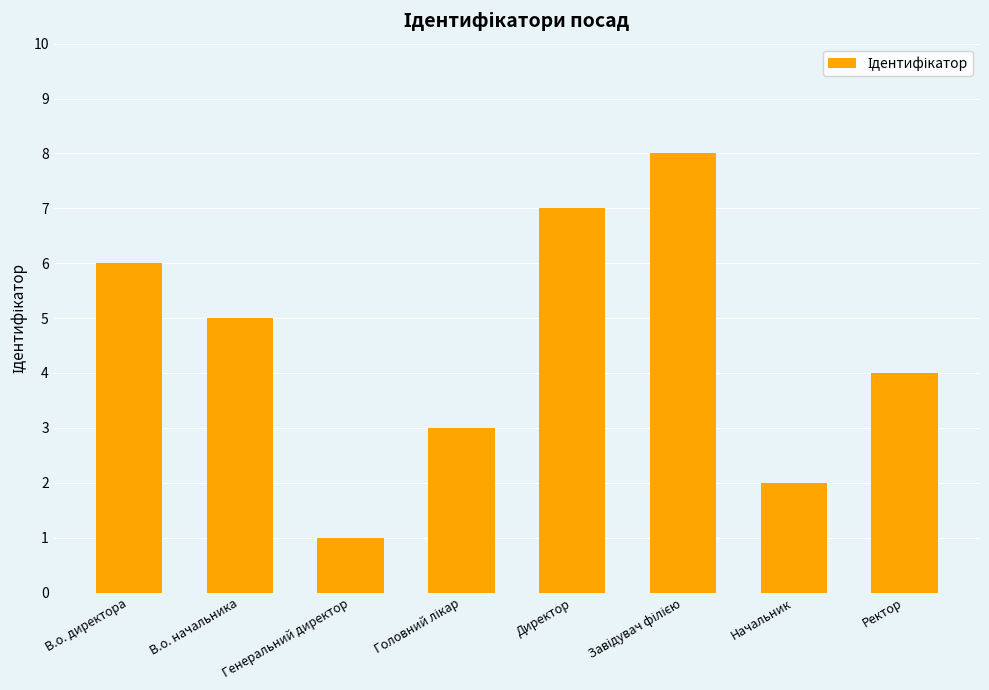

What is the change in value from Генеральний директор to Начальник?

+1